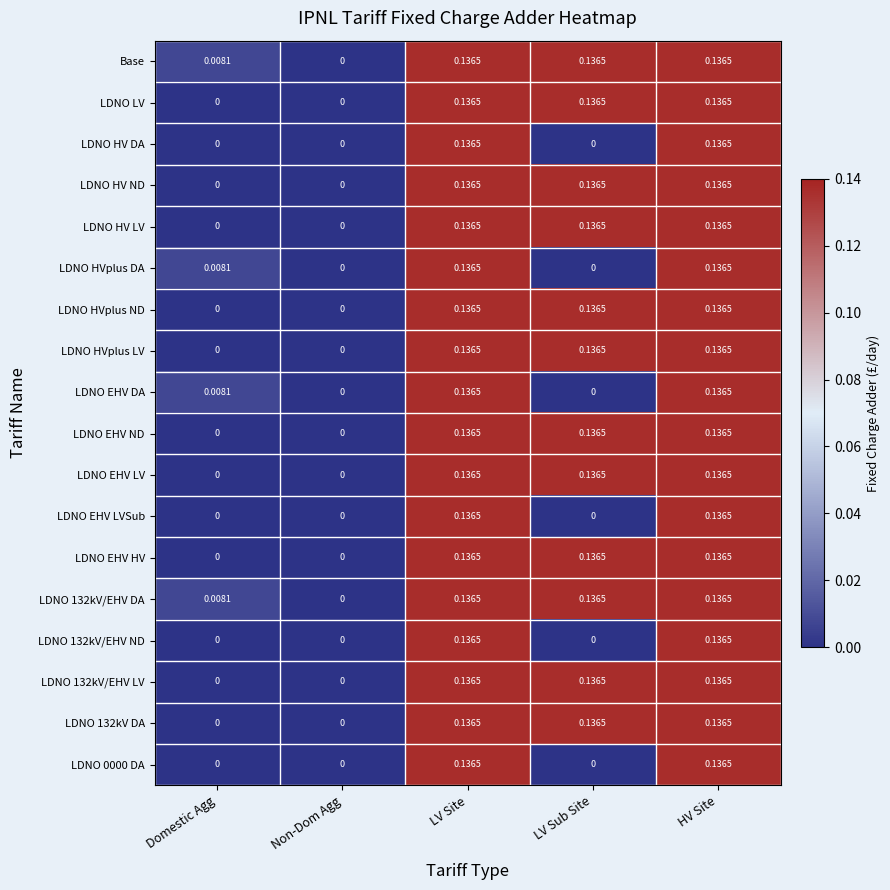

What is the total value across all series at LV Sub Site?

1.6